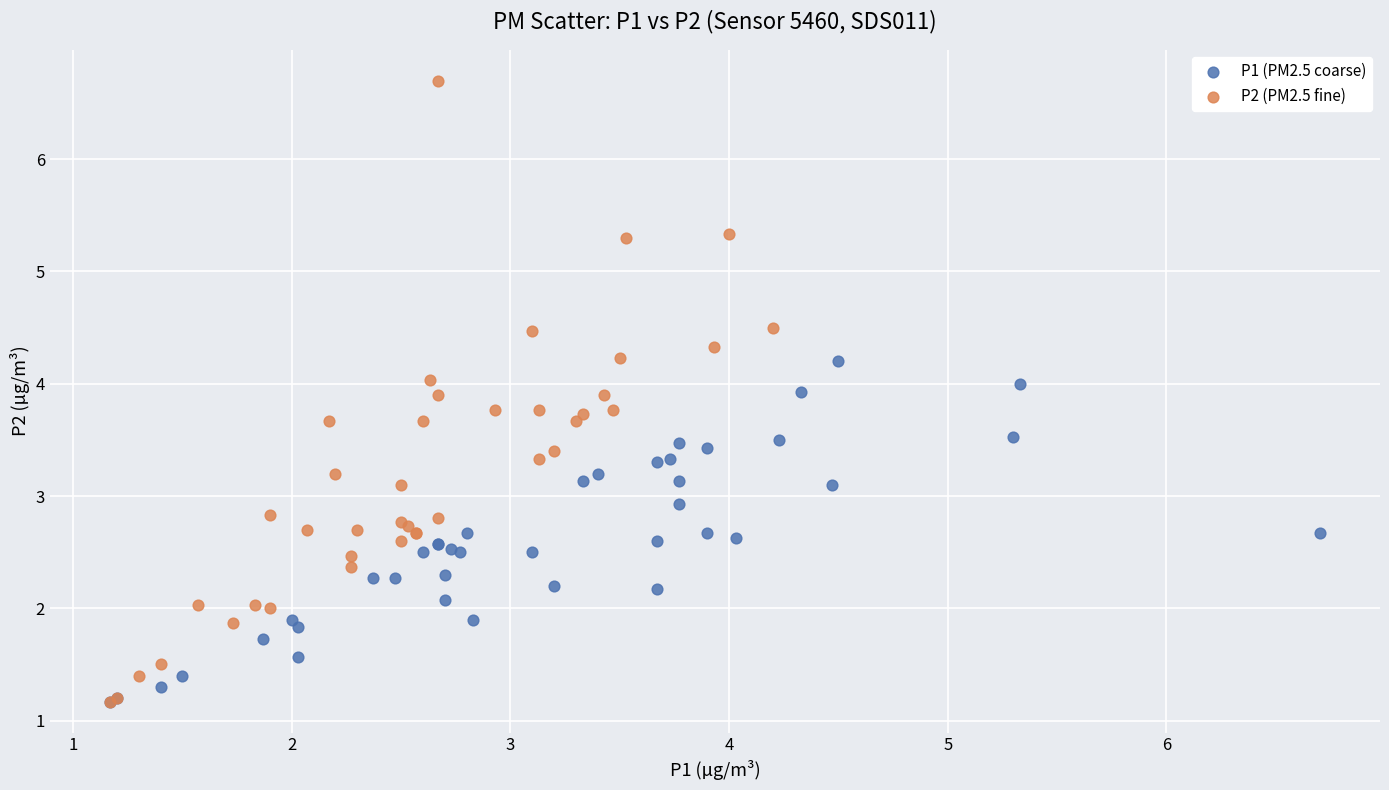

Which series has the largest Y range (max minus min)?

P2 (PM2.5 fine)